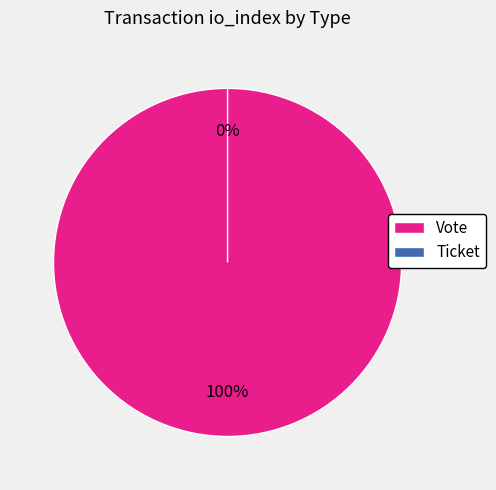

Which slice is the largest?

Vote